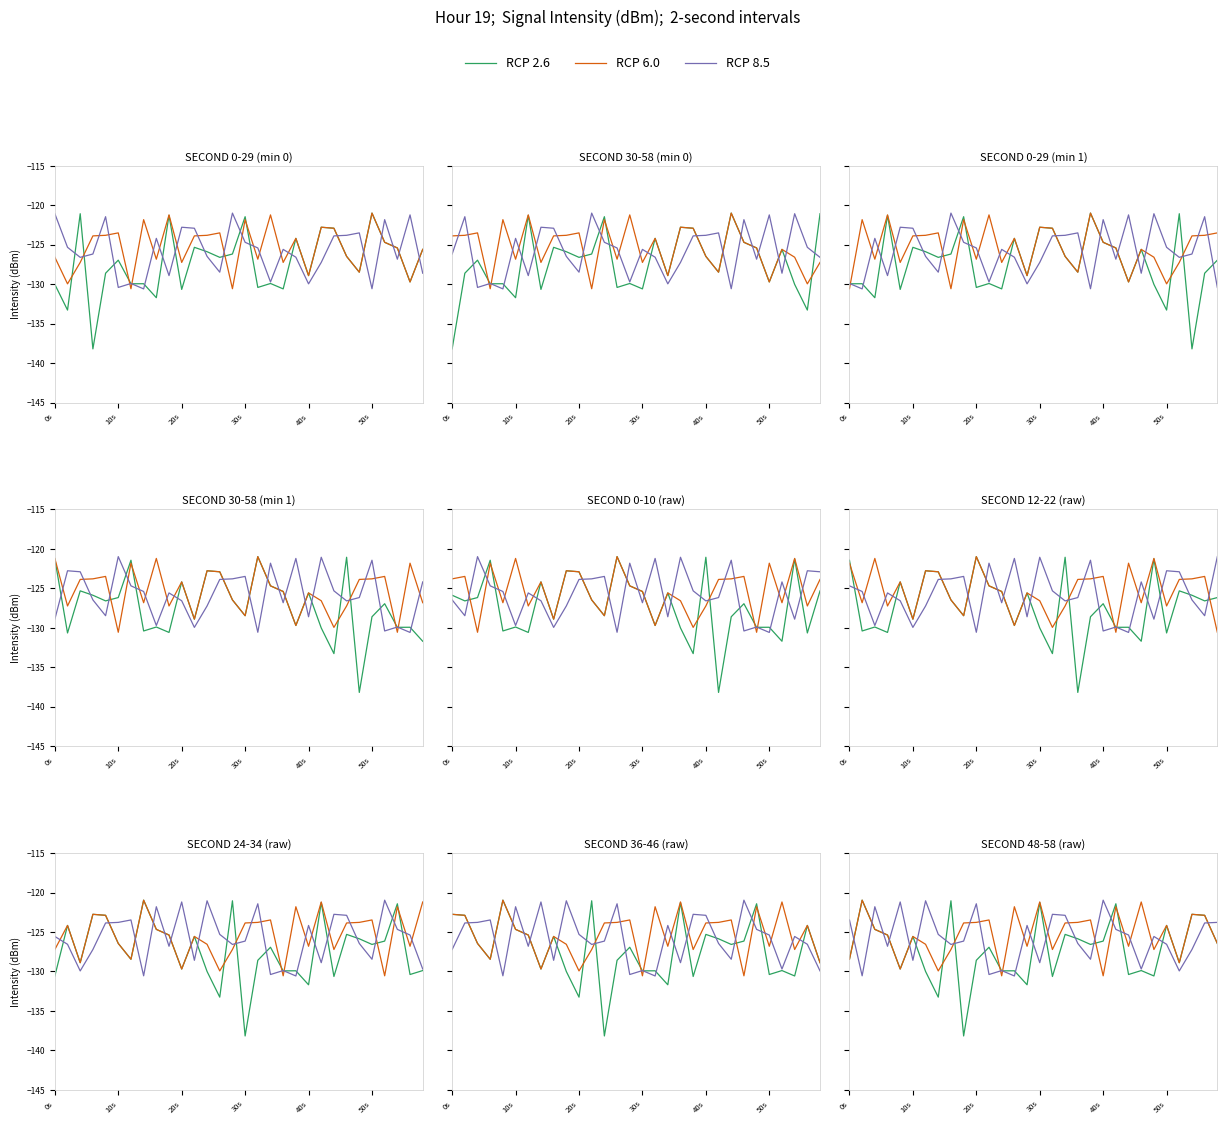

What is the difference between the second highest and second lowest values in the RCP 2.6 series?

12.2